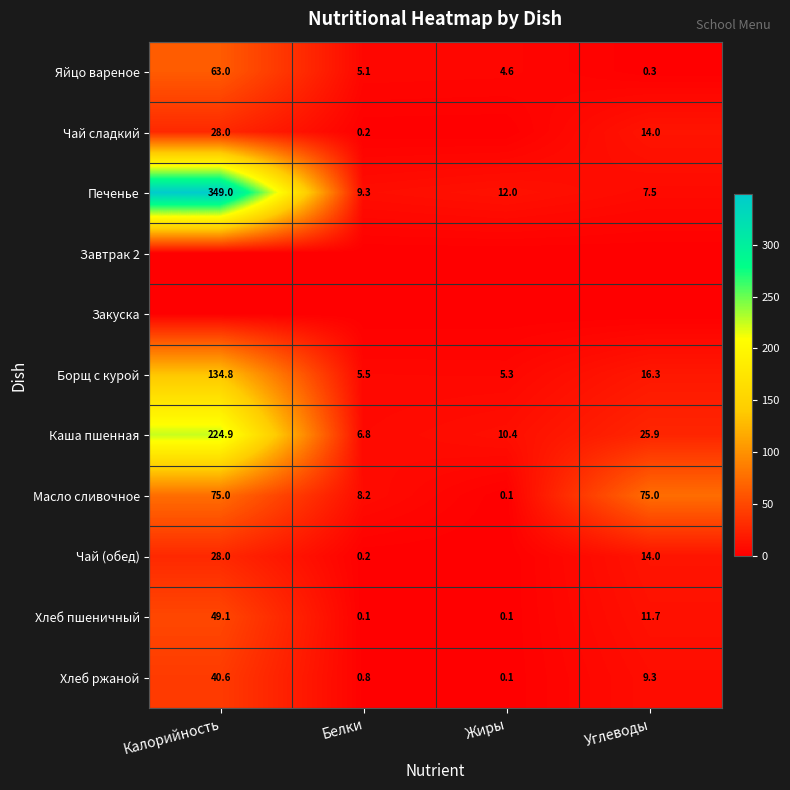

Read the Хлеб ржаной value at Калорийность.

40.6